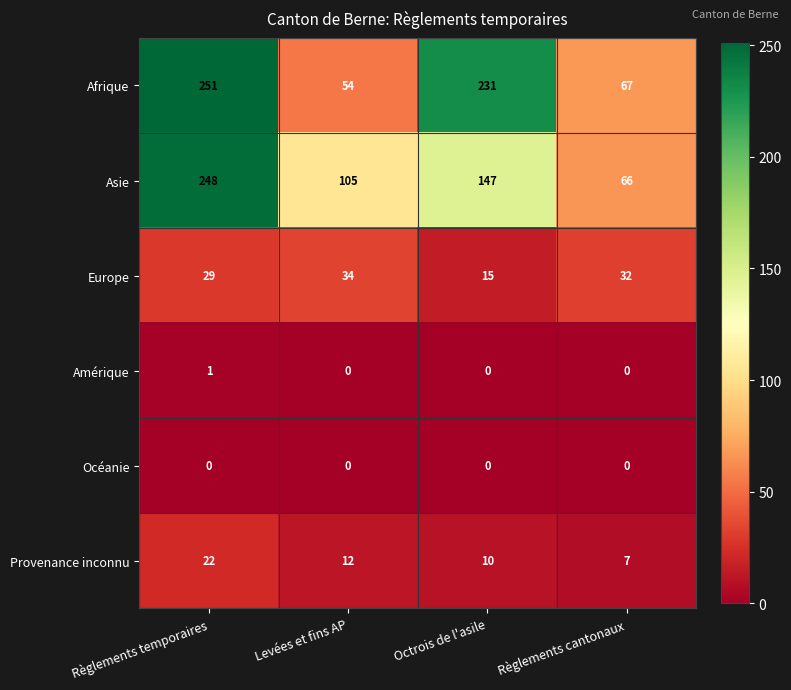

True or false: Afrique has a value of 362 at Octrois de l'asile.

False